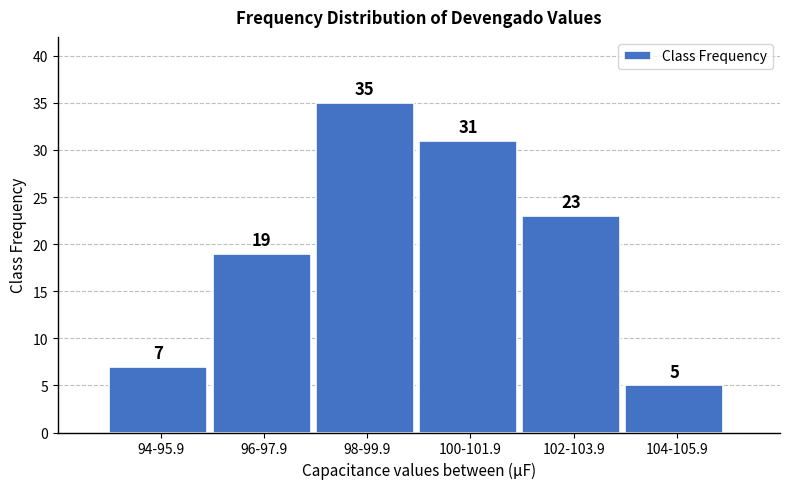

Reading right to left, list all the values displayed in this chart.

5	23	31	35	19	7